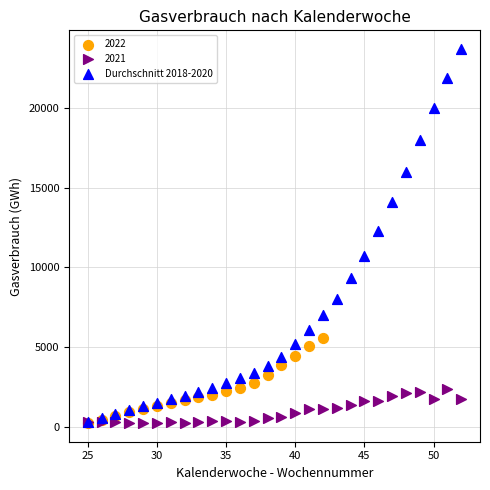

Which series contains the highest Y value?

Durchschnitt 2018-2020